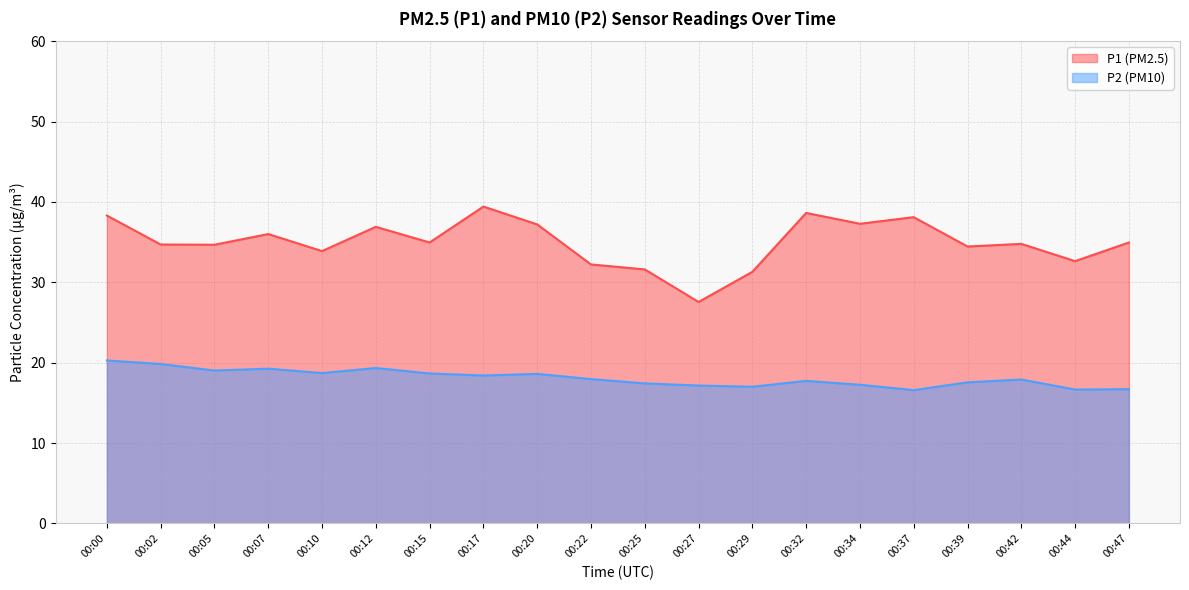

Reading left to right, transcribe all the data shown in this chart.

P1: 00:00=38.3	00:02=34.7	00:05=34.7	00:07=36.0	00:10=33.9	00:12=36.9	00:15=35.0	00:17=39.4	00:20=37.2	00:22=32.2	00:25=31.6	00:27=27.6	00:29=31.3	00:32=38.6	00:34=37.3	00:37=38.1	00:39=34.5	00:42=34.8	00:44=32.6	00:47=35.0
P2: 00:00=20.3	00:02=19.8	00:05=19.0	00:07=19.2	00:10=18.7	00:12=19.3	00:15=18.6	00:17=18.4	00:20=18.6	00:22=17.9	00:25=17.4	00:27=17.1	00:29=17.0	00:32=17.7	00:34=17.2	00:37=16.6	00:39=17.6	00:42=17.9	00:44=16.6	00:47=16.7